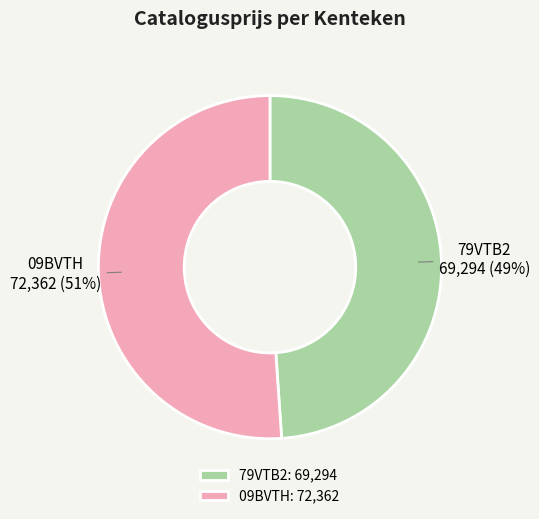

The 09BVTH slice represents 44% of the pie. True or false?

False